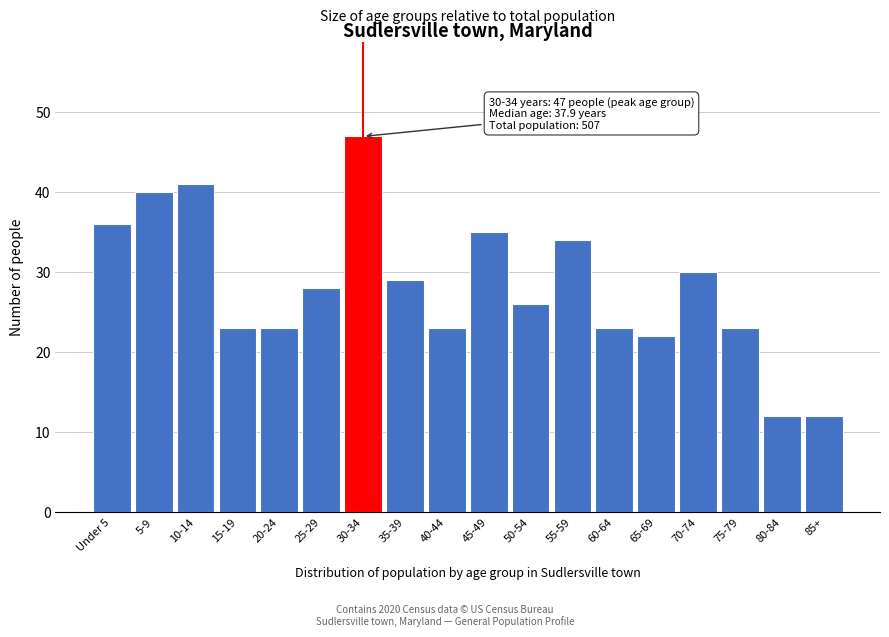

Reading left to right, list all the values displayed in this chart.

Under 5=36	5-9=40	10-14=41	15-19=23	20-24=23	25-29=28	30-34=47	35-39=29	40-44=23	45-49=35	50-54=26	55-59=34	60-64=23	65-69=22	70-74=30	75-79=23	80-84=12	85+=12